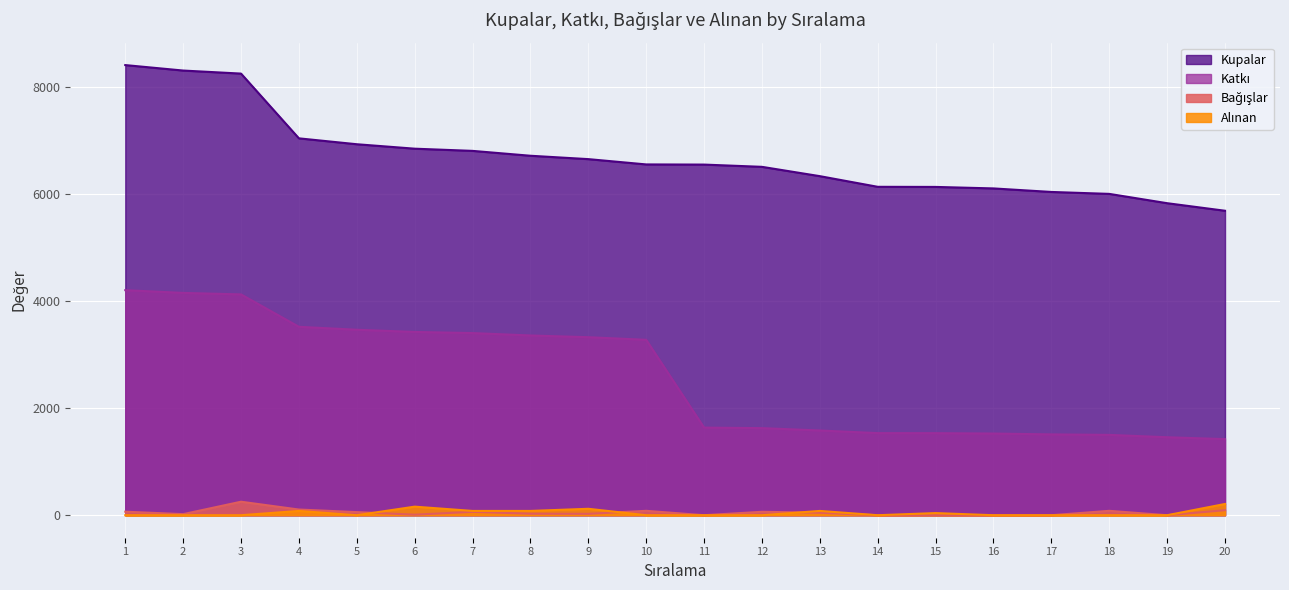

What is the difference between the highest and lowest values at 5?

6927